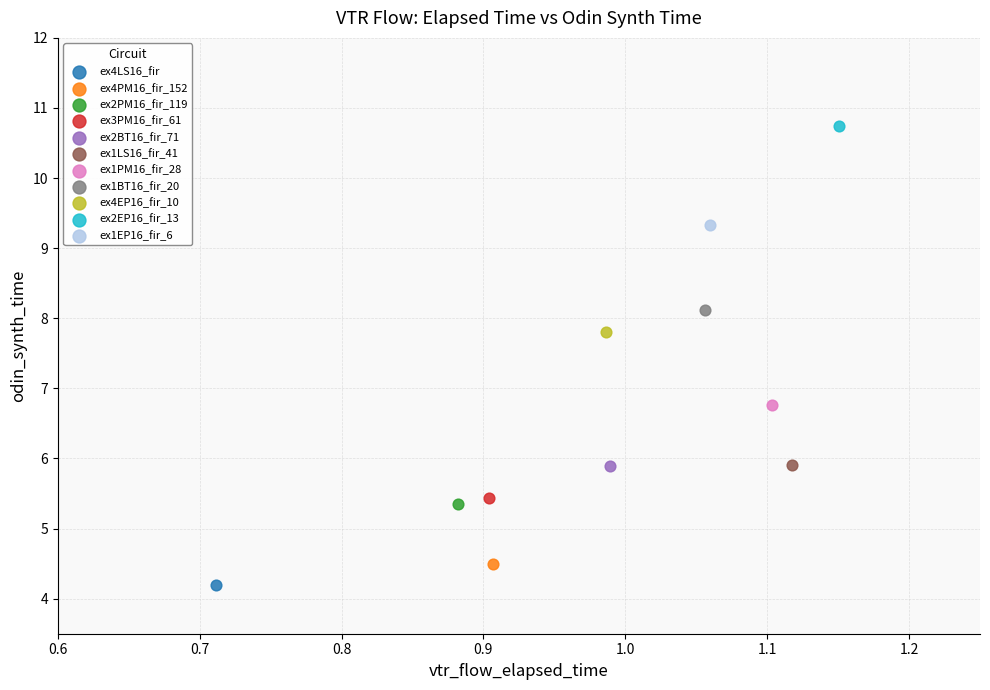

Which series reaches the maximum Y coordinate?

ex2EP16_fir_13